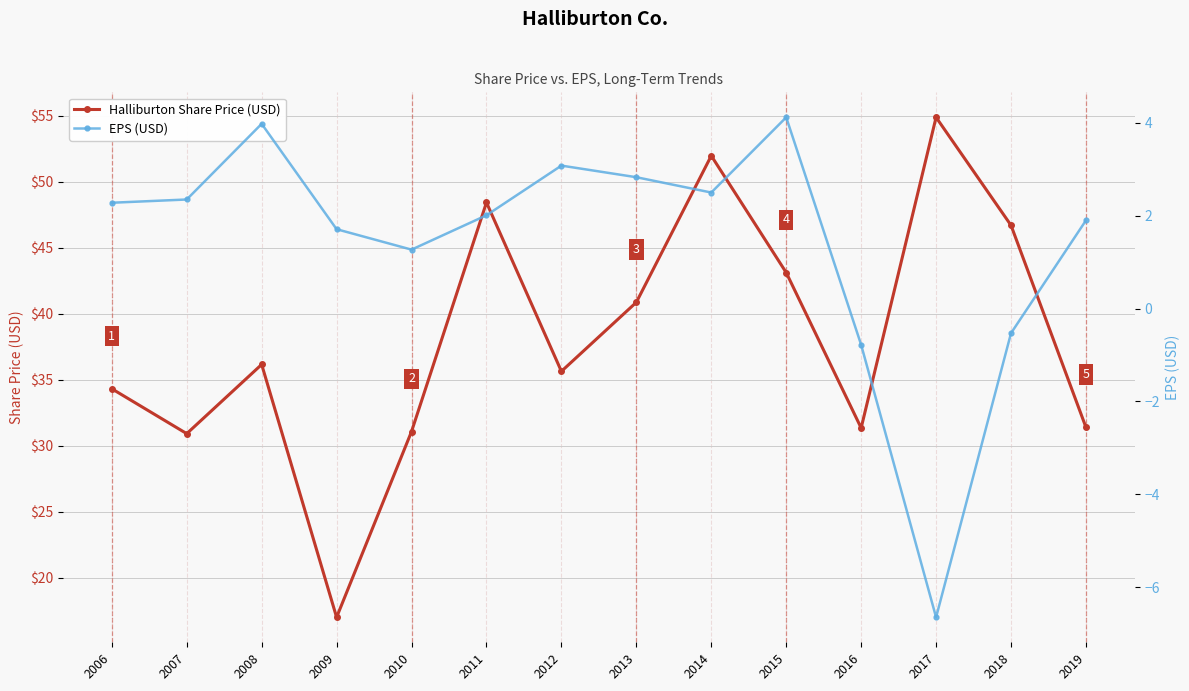

What is the spread (max minus min) of values at 2011?

46.4